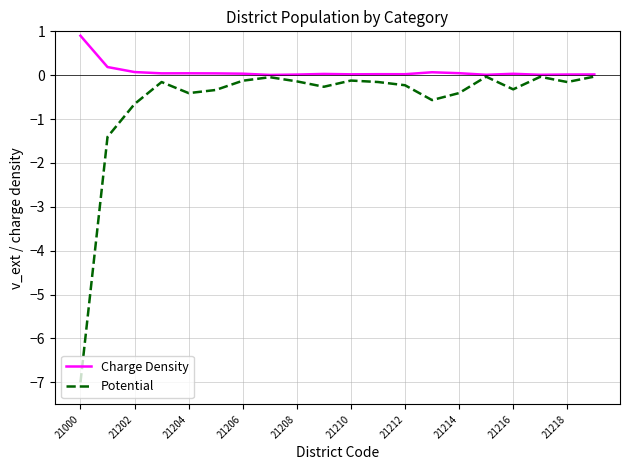

True or false: Charge Density has more than 0 interior local peaks.

True